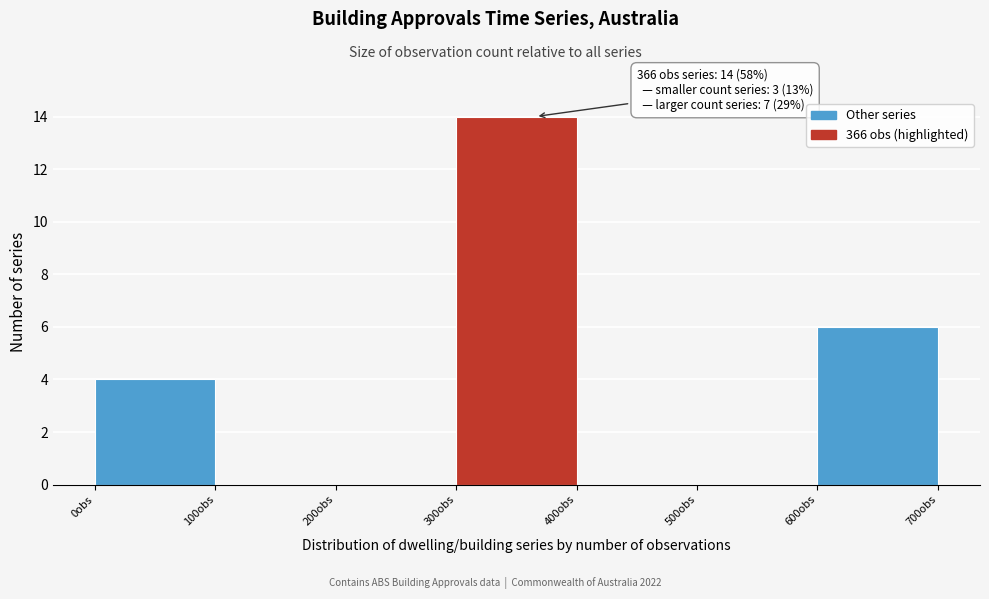

Which range on the x-axis has the tallest bar?

300 to 400